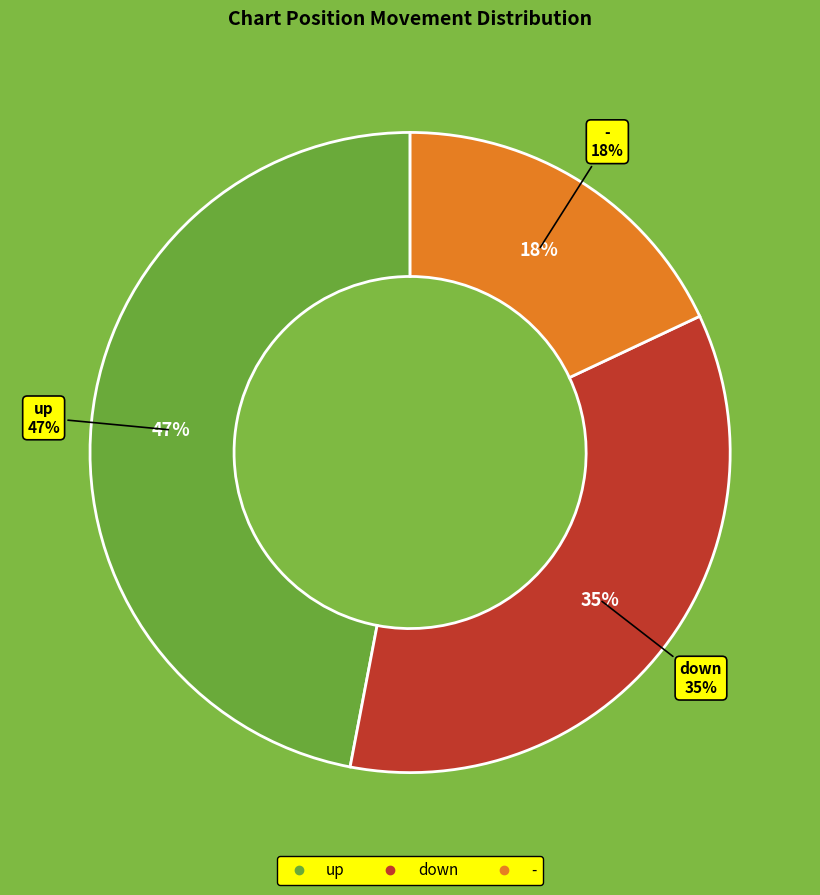

Which slice is the largest?

up